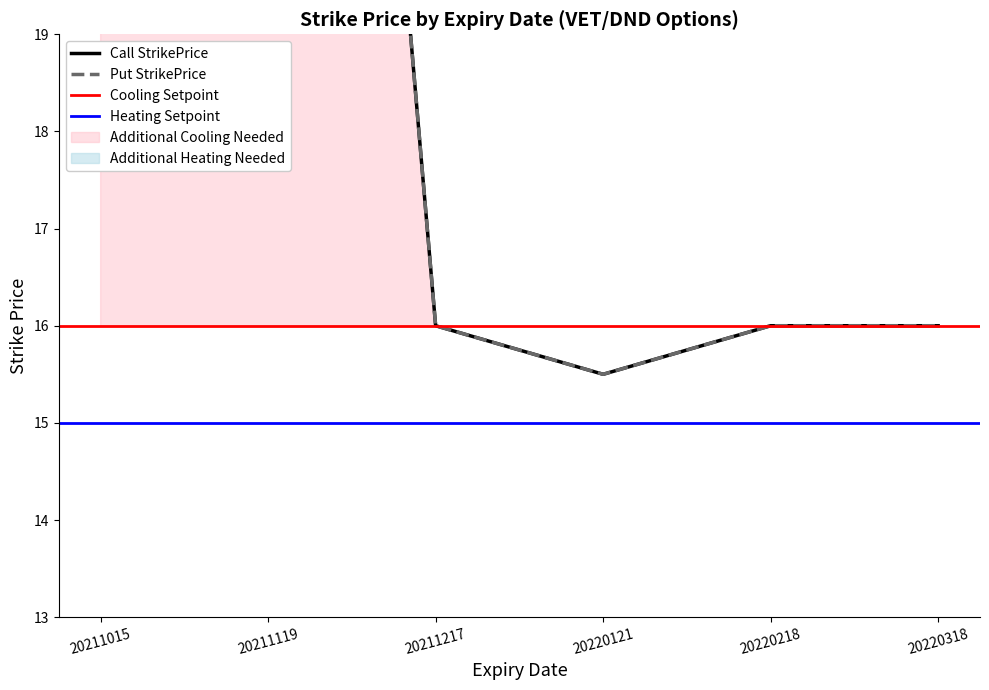

In Call Upper, how many points are lower than both neighbors (excluding endpoints)?

1